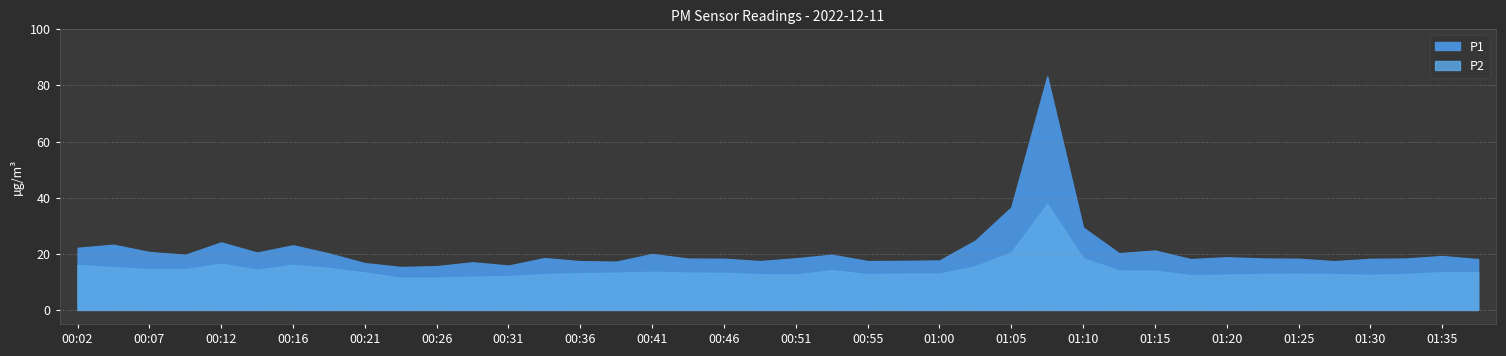

Reading left to right, transcribe all the data shown in this chart.

P1: 00:02=22.1	00:04=23.2	00:07=20.6	00:09=19.7	00:12=24.1	00:14=20.4	00:16=23.0	00:19=20.1	00:21=16.7	00:24=15.3	00:26=15.6	00:29=17.0	00:31=15.8	00:33=18.5	00:36=17.4	00:38=17.2	00:41=19.9	00:43=18.3	00:46=18.2	00:48=17.4	00:51=18.4	00:53=19.7	00:55=17.4	00:58=17.5	01:00=17.6	01:03=24.7	01:05=36.6	01:08=83.2	01:10=29.3	01:13=20.2	01:15=21.2	01:17=18.1	01:20=18.8	01:22=18.3	01:25=18.2	01:27=17.4	01:30=18.2	01:32=18.3	01:35=19.2	01:37=18.1
P2: 00:02=16.0	00:04=15.3	00:07=14.5	00:09=14.5	00:12=16.5	00:14=14.3	00:16=16.1	00:19=14.9	00:21=13.3	00:24=11.5	00:26=11.5	00:29=11.8	00:31=12.1	00:33=12.8	00:36=13.1	00:38=13.3	00:41=13.6	00:43=13.3	00:46=13.2	00:48=12.7	00:51=12.6	00:53=14.2	00:55=12.7	00:58=12.9	01:00=12.9	01:03=15.6	01:05=20.6	01:08=37.8	01:10=18.4	01:13=14.1	01:15=14.0	01:17=12.4	01:20=12.6	01:22=12.8	01:25=12.9	01:27=12.8	01:30=12.5	01:32=12.8	01:35=13.5	01:37=13.4